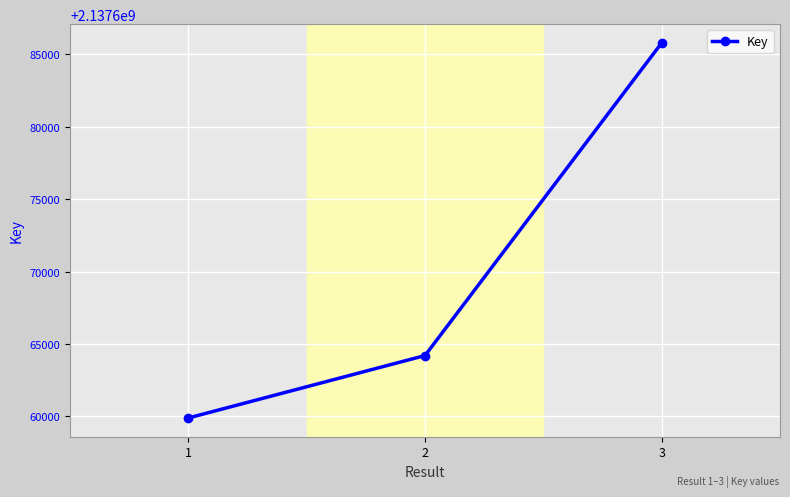

Which label corresponds to the largest value in the chart?

3